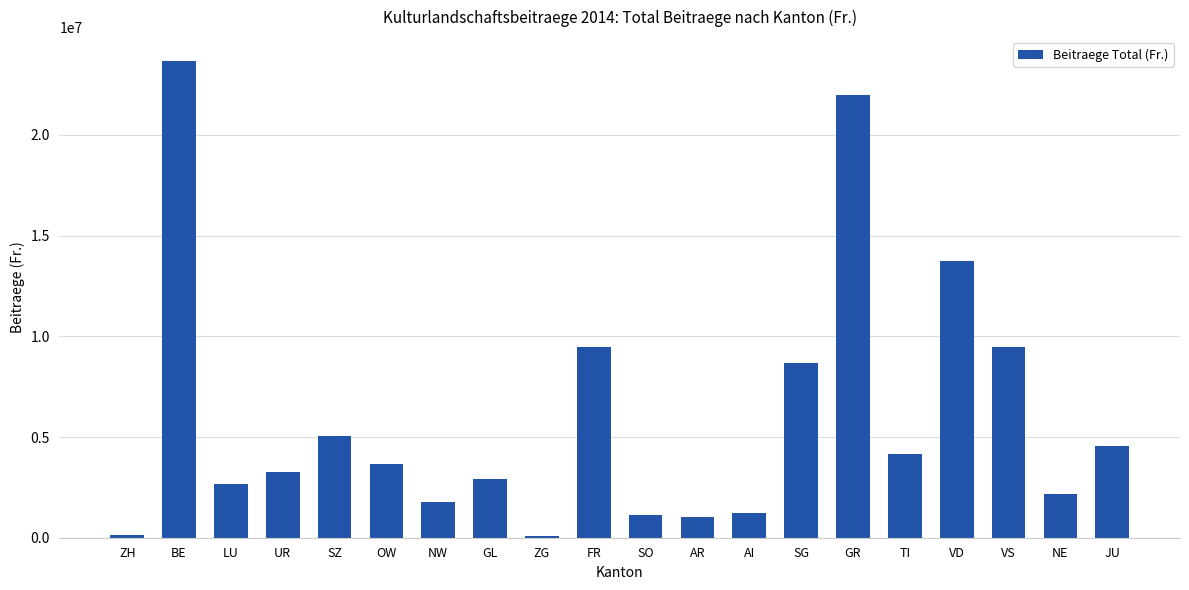

What is the label of the 4th bar from the right?

VD